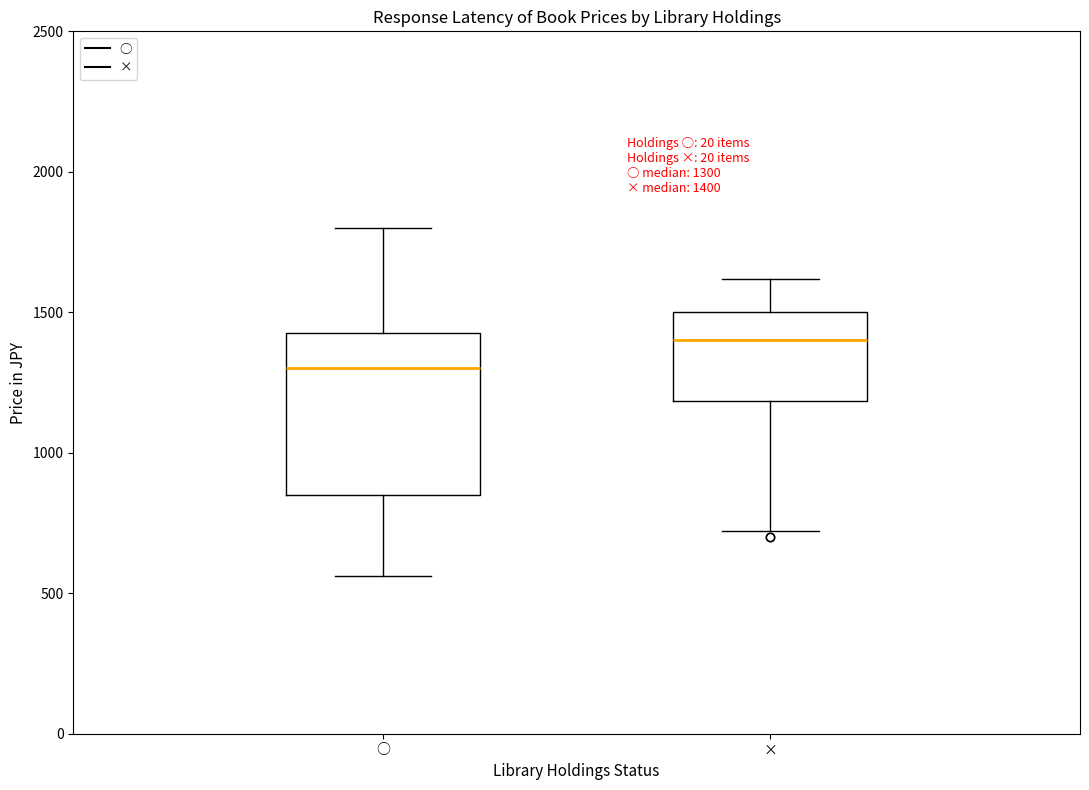

Which box has the lowest median line?

○